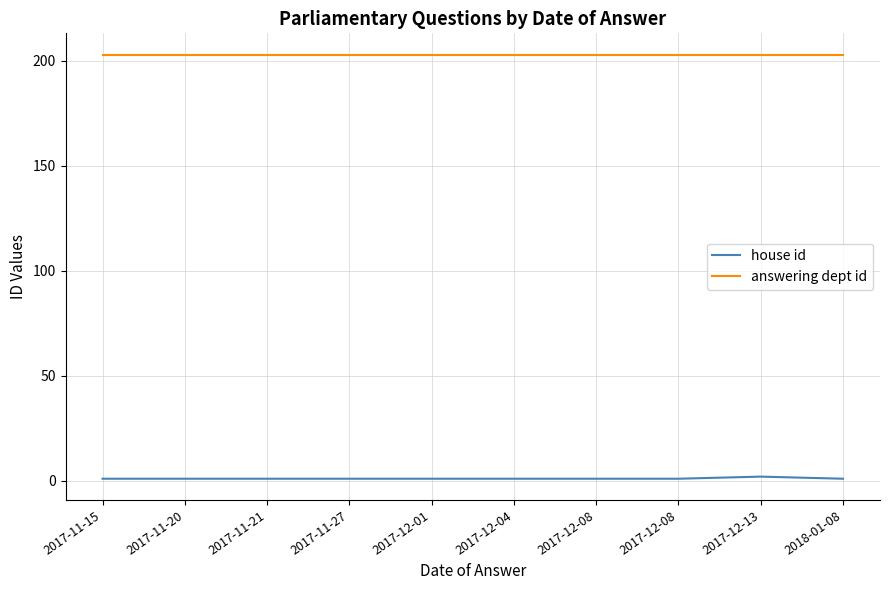

What are all the series names shown in the legend?

house id, answering dept id